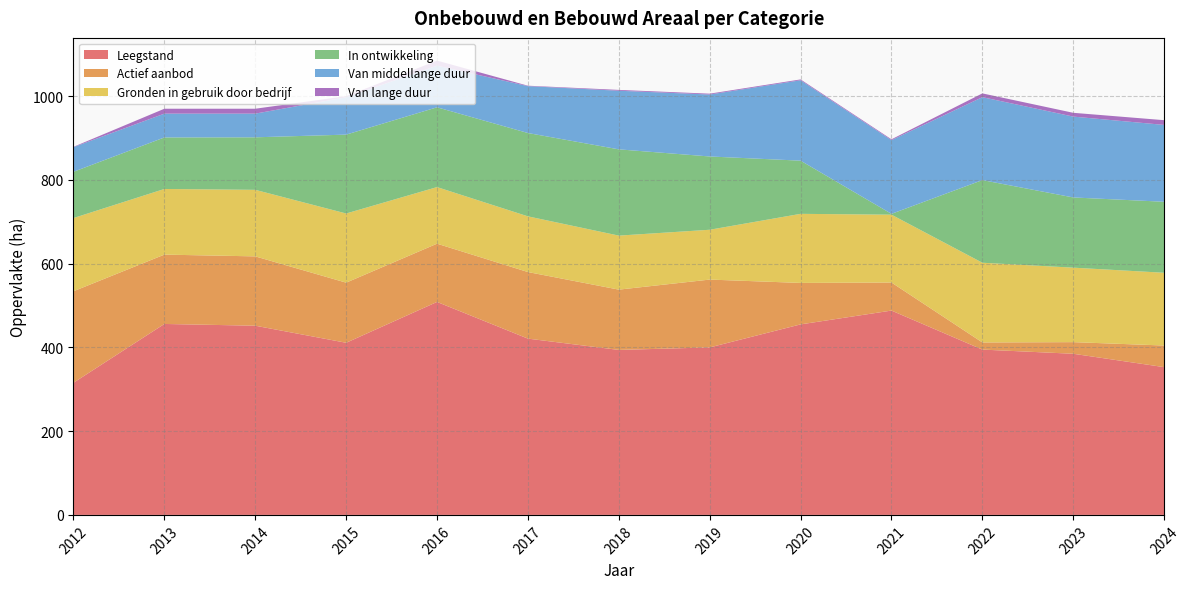

Reading left to right, transcribe all the data shown in this chart.

Leegstand: 2012=315.6	2013=456.0	2014=451.8	2015=411.1	2016=508.6	2017=421.0	2018=394.0	2019=400.0	2020=455.0	2021=488.0	2022=394.8	2023=384.8	2024=352.9
Actief aanbod: 2012=218.5	2013=165.6	2014=165.6	2015=143.6	2016=139.1	2017=159.0	2018=144.0	2019=162.0	2020=99.0	2021=67.0	2022=17.1	2023=27.8	2024=51.6
Gronden in gebruik door bedrijf: 2012=174.8	2013=156.8	2014=158.9	2015=165.2	2016=135.2	2017=133.0	2018=129.0	2019=119.0	2020=165.0	2021=162.0	2022=190.4	2023=177.9	2024=173.8
In ontwikkeling: 2012=110.5	2013=123.1	2014=125.4	2015=188.4	2016=190.5	2017=199.0	2018=206.0	2019=175.0	2020=127.0	2021=2.0	2022=197.3	2023=167.7	2024=169.6
Van middellange duur: 2012=58.9	2013=56.9	2014=56.6	2015=89.2	2016=99.5	2017=112.0	2018=140.0	2019=148.0	2020=192.0	2021=176.0	2022=198.1	2023=193.1	2024=183.5
Van lange duur: 2012=0.8	2013=11.7	2014=11.7	2015=2.7	2016=12.0	2017=1.0	2018=2.0	2019=2.0	2020=2.0	2021=2.0	2022=9.0	2023=9.0	2024=11.3